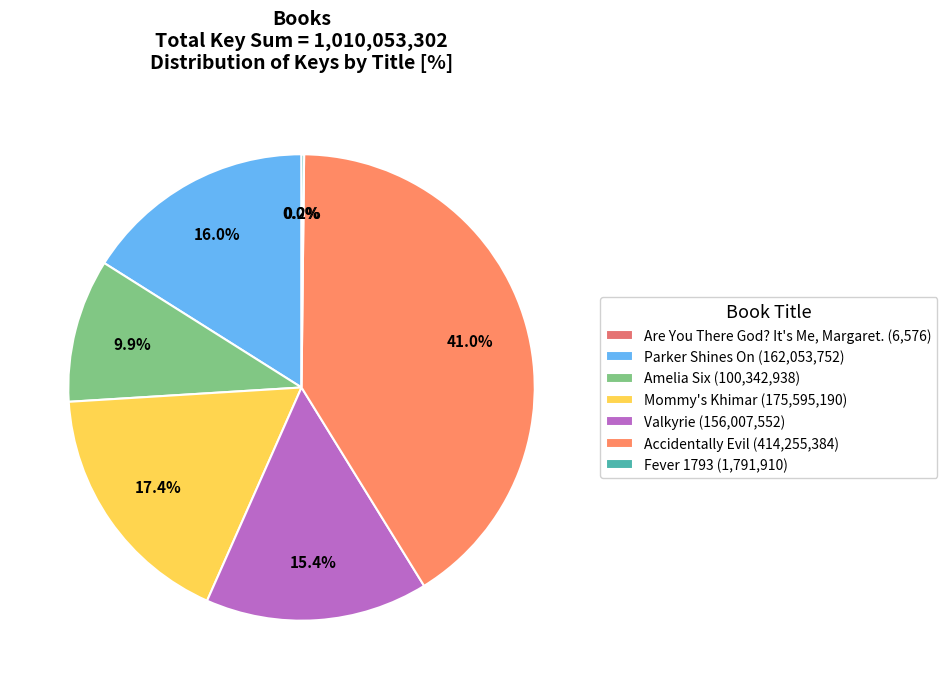

Which slice is the smallest?

Are You There God? It's Me, Margaret.